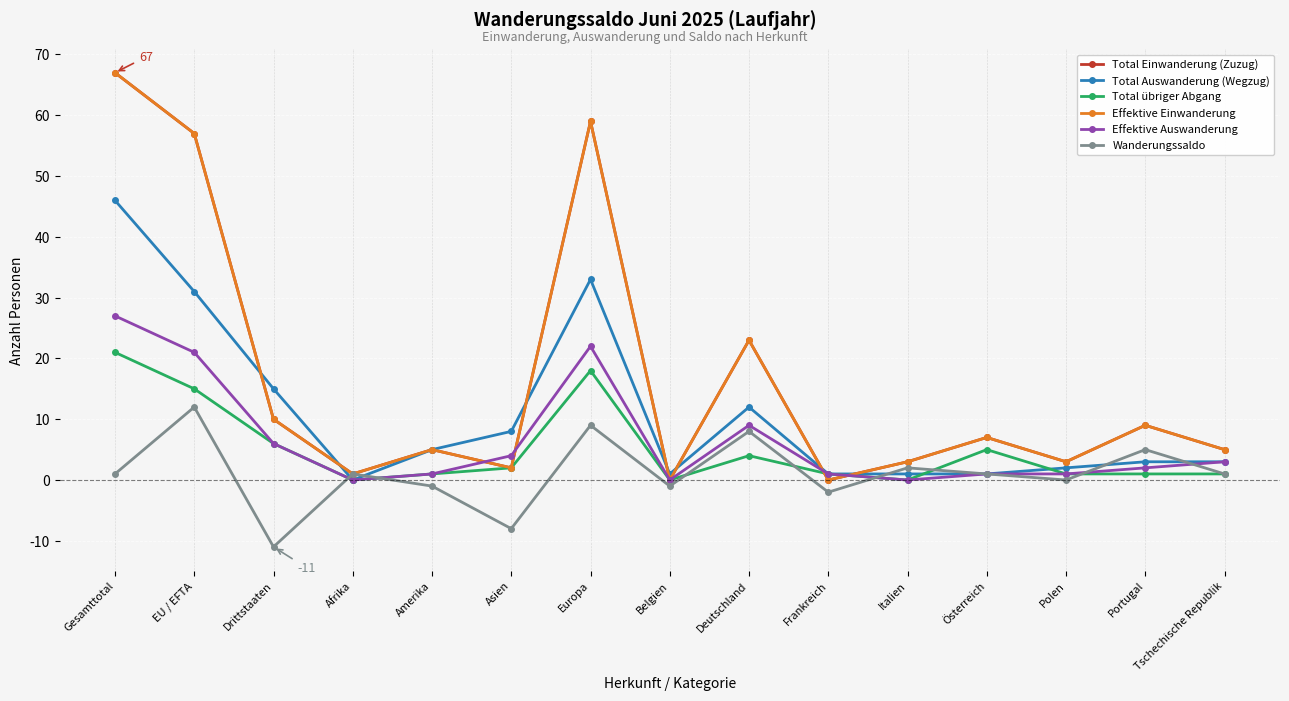

Which series has the largest range (max minus min)?

Total Einwanderung (Zuzug)